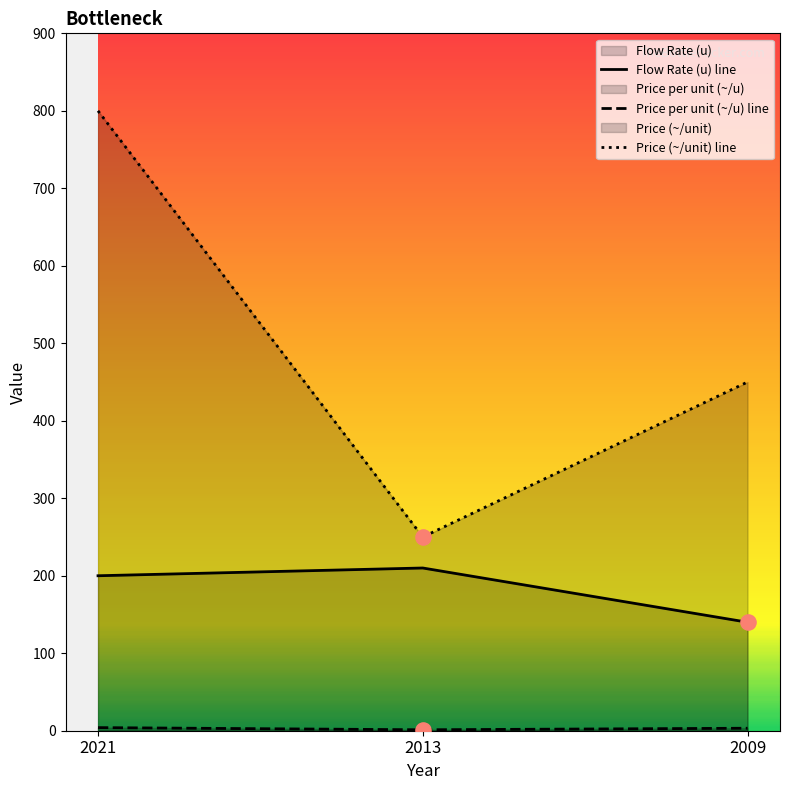

What is the total value across all series at 2013?

461.2